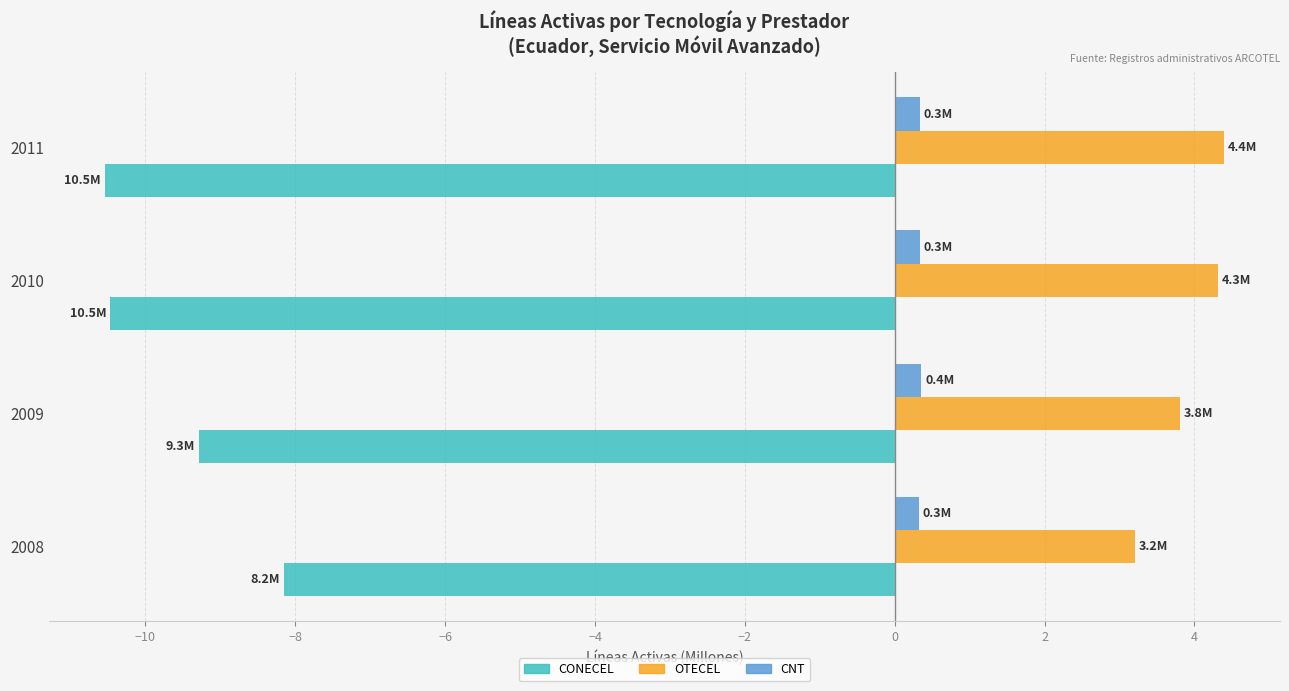

Is the value of CNT at 2009 greater than the value of CONECEL at 2009?

Yes